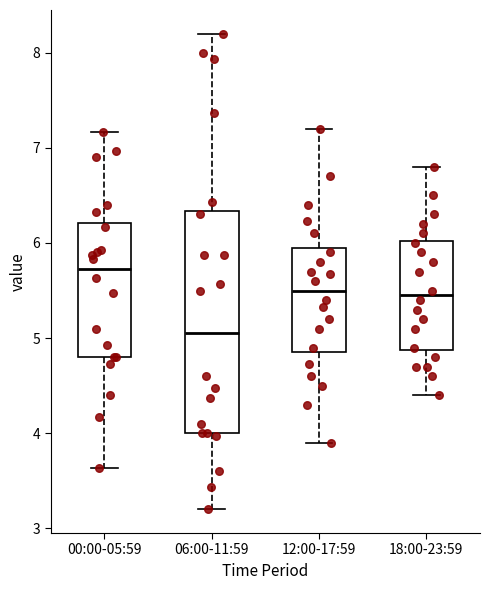

Reading left to right, read every box against the y-axis: the position of its median line, the range the box covers, and the ends of its whiskers. The values are not printed on the chart, so give them approximately, as read against the axis.

00:00-05:59: median 5.7, box 4.8 to 6.2, whiskers 3.6 to 7.2
06:00-11:59: median 5.1, box 4.0 to 6.3, whiskers 3.2 to 8.2
12:00-17:59: median 5.5, box 4.9 to 6.0, whiskers 3.9 to 7.2
18:00-23:59: median 5.5, box 4.9 to 6.0, whiskers 4.4 to 6.8